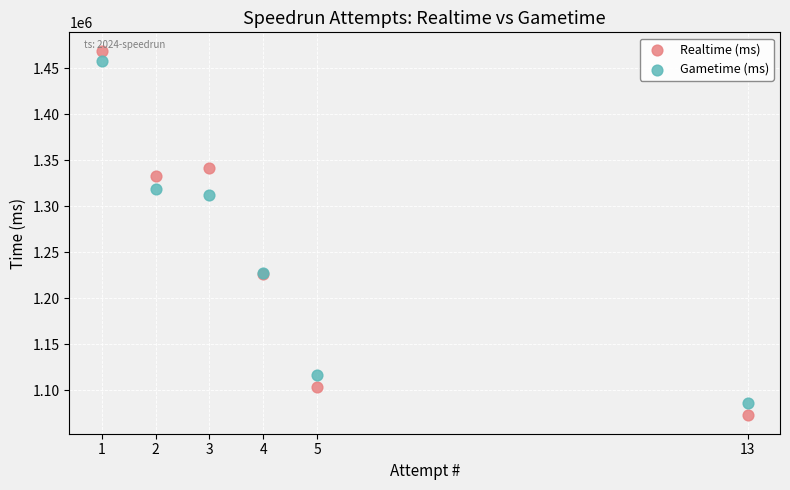

Which series has the largest Y range (max minus min)?

Realtime (ms)